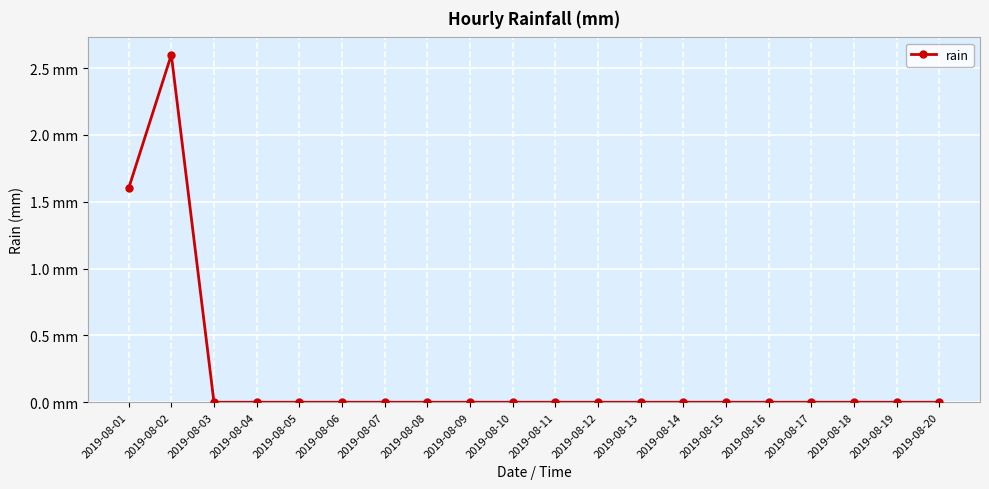

What is the difference between the second highest and minimum values?

1.6